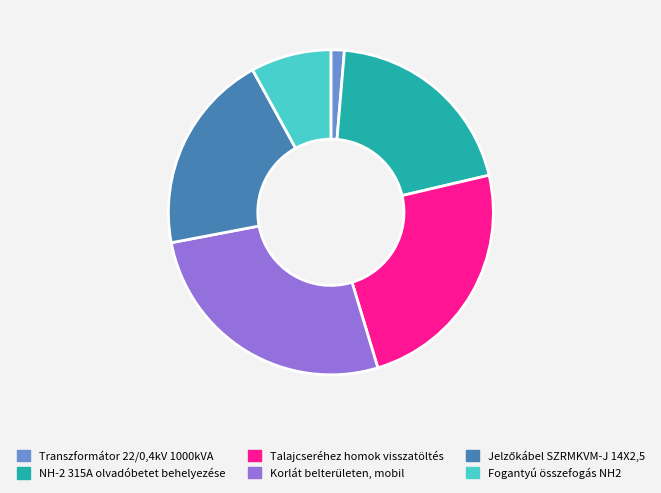

How many slices are in this pie chart?

6